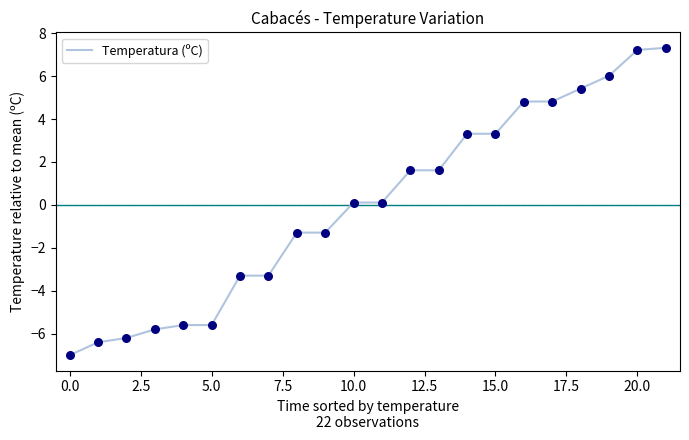

What is the difference between the maximum and minimum values?

14.3